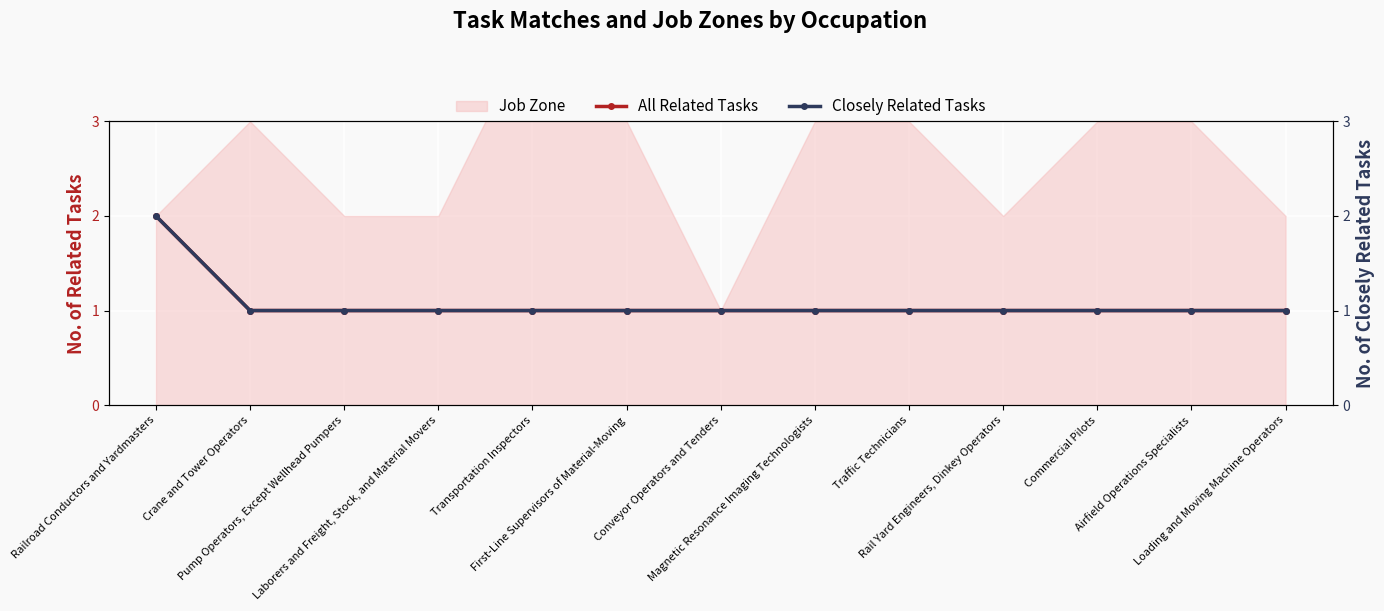

Is it true that All Related Tasks equals 1 at Traffic Technicians?

False